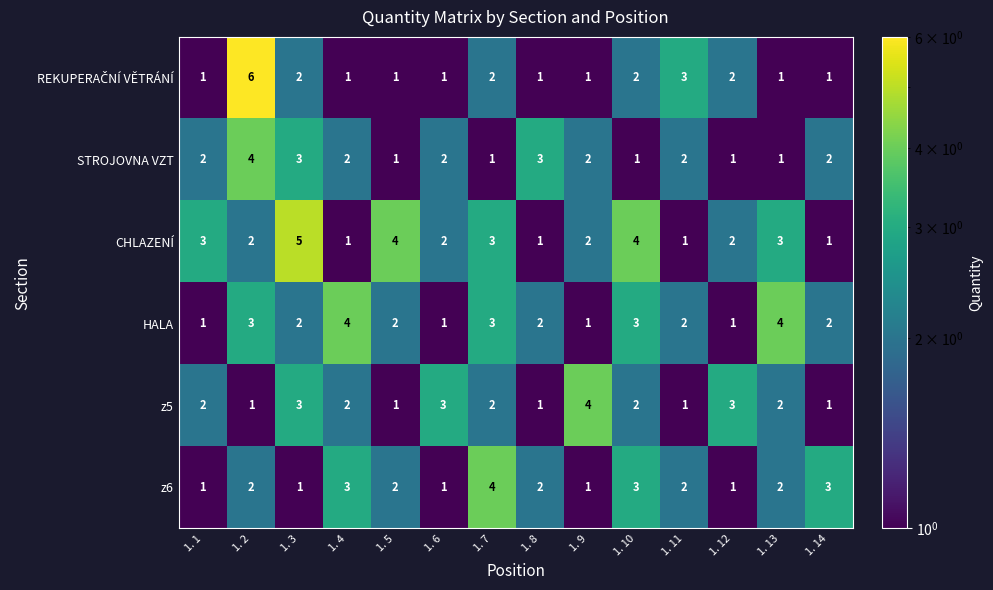

What is the sum of all HALA values?

31